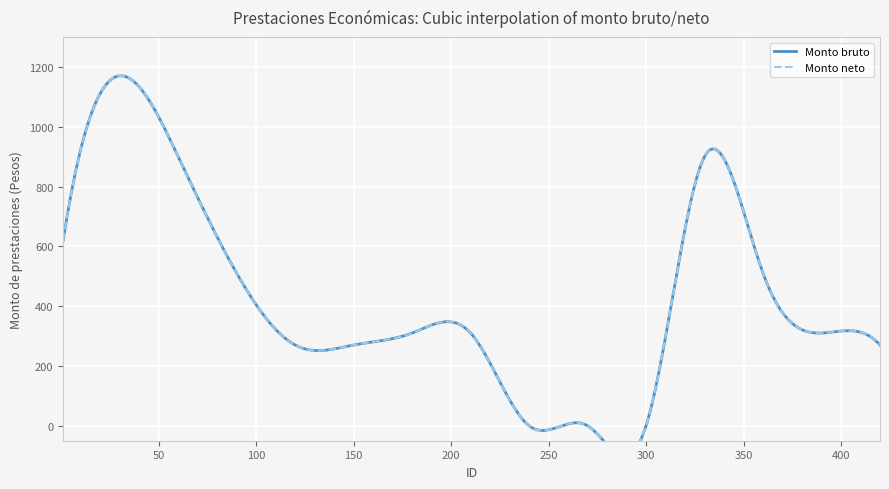

Which series has the largest range (max minus min)?

Monto bruto